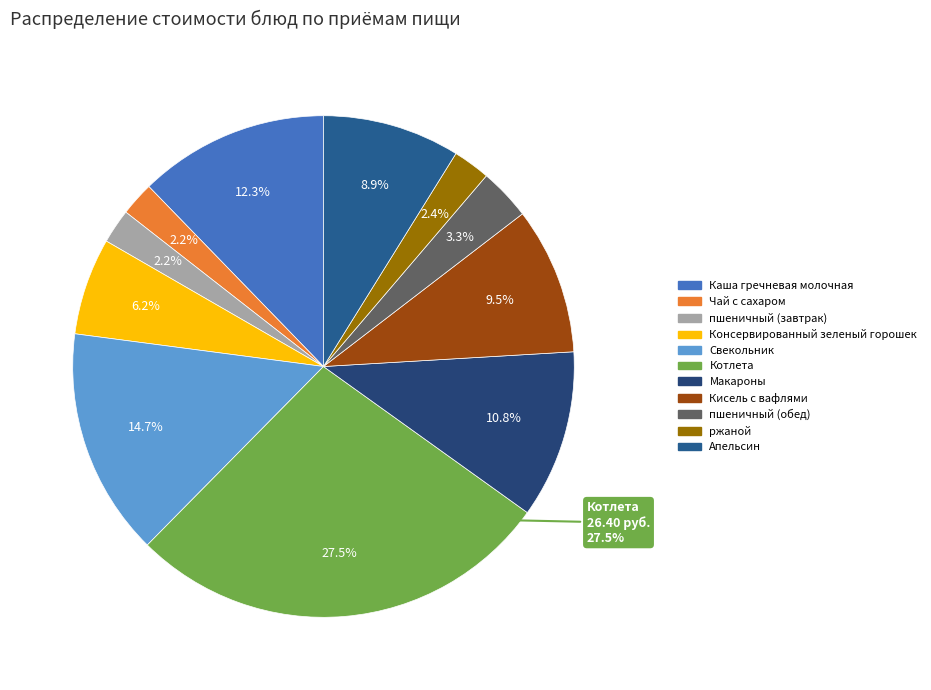

Is there a majority slice in this chart?

No